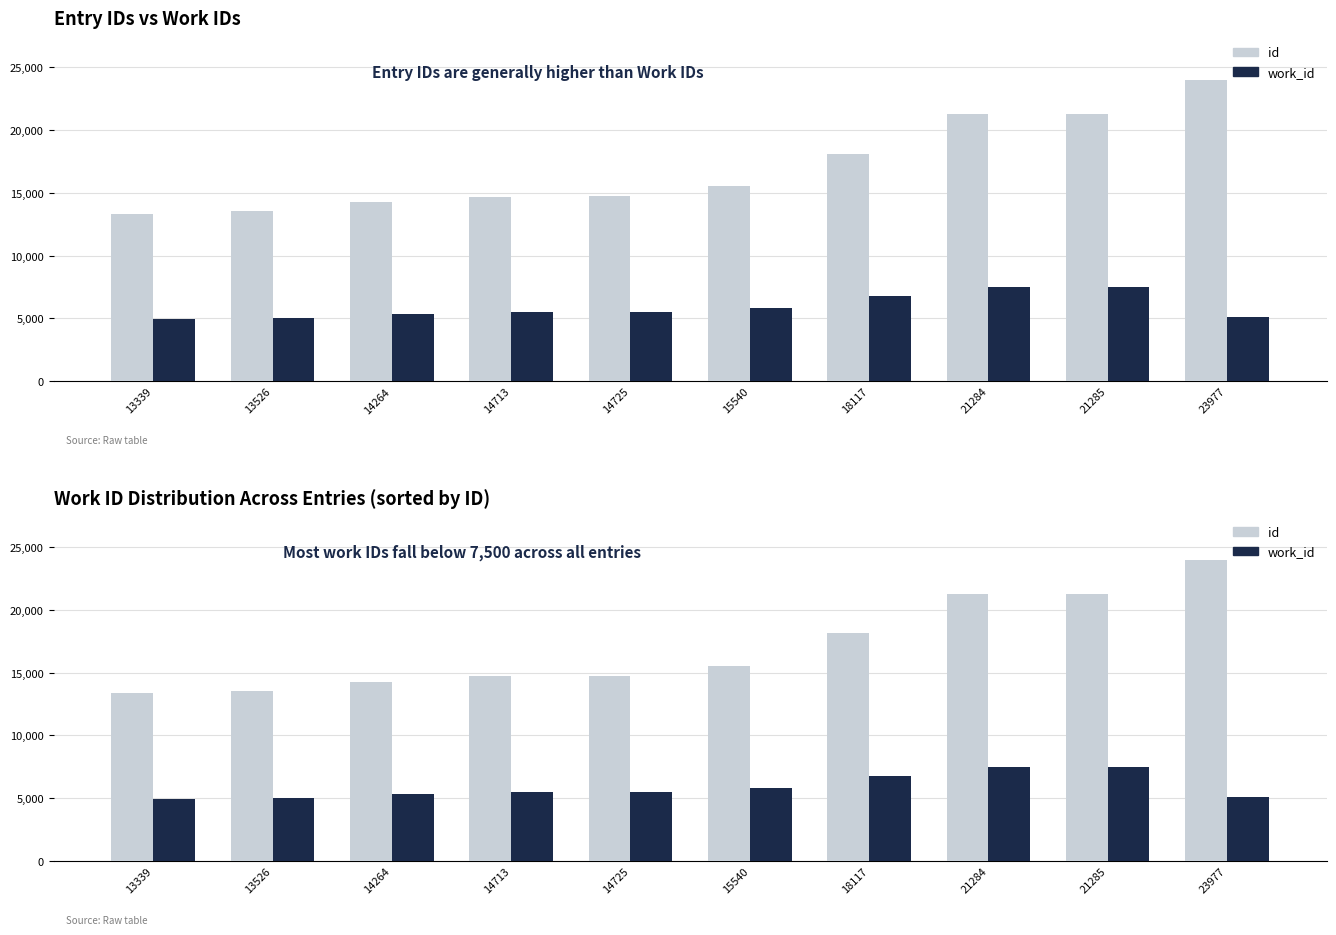

What is the total value across all series at 23977?

29050